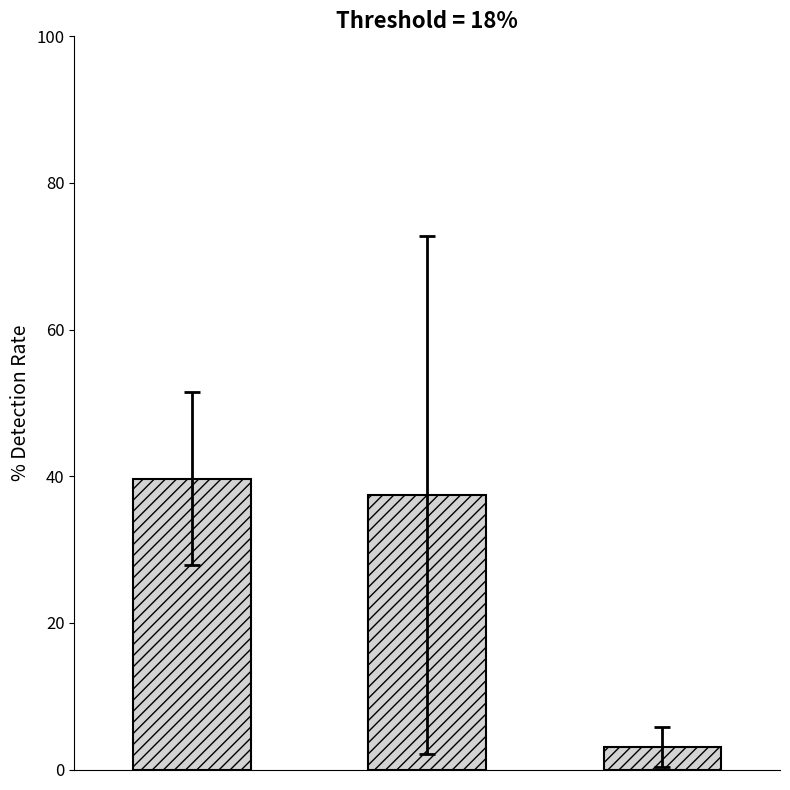

What is the maximum value shown in the chart?

39.7